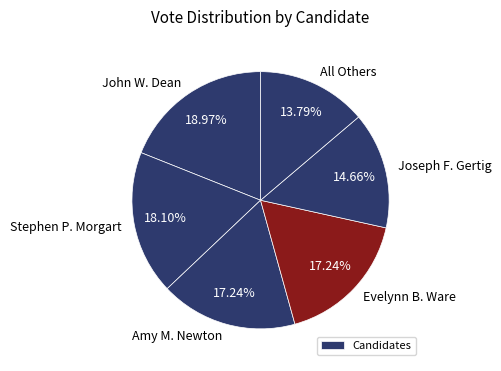

Rank the categories by value from lowest to highest.

All Others, Joseph F. Gertig, Amy M. Newton, Evelynn B. Ware, Stephen P. Morgart, John W. Dean